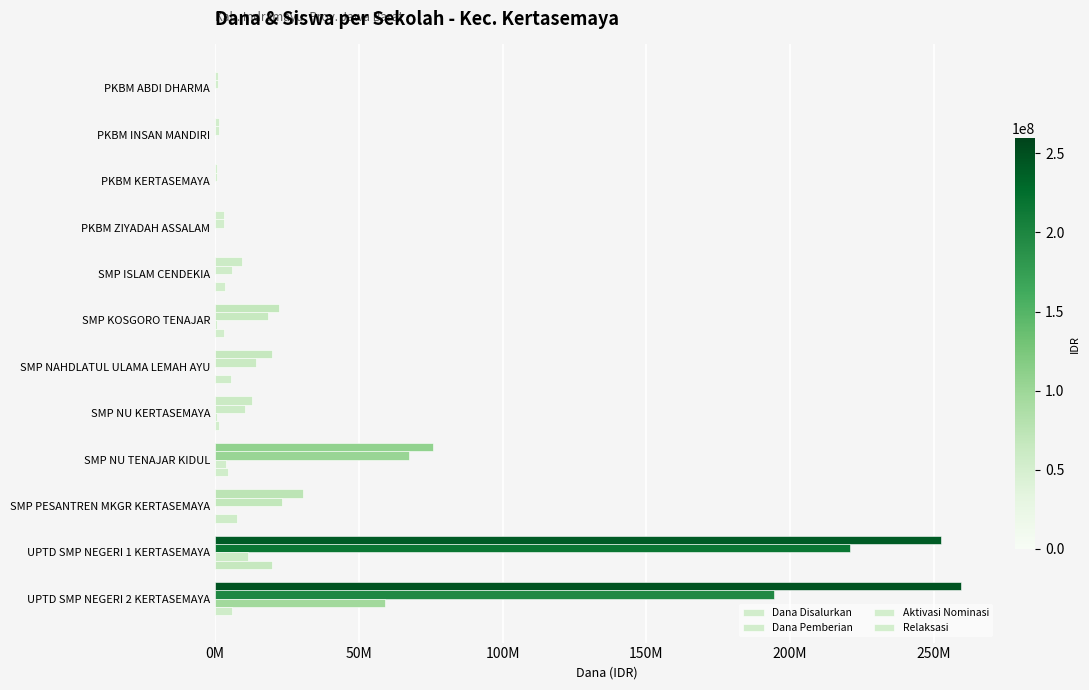

Where is Aktivasi Nominasi nearest to the value 29625000?

UPTD SMP NEGERI 1 KERTASEMAYA